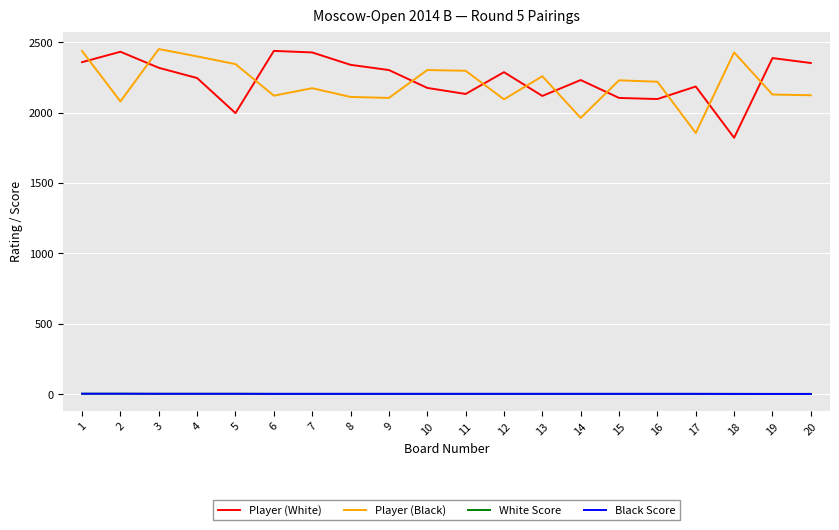

What is the sum of all Player (Black) values?

44132.0